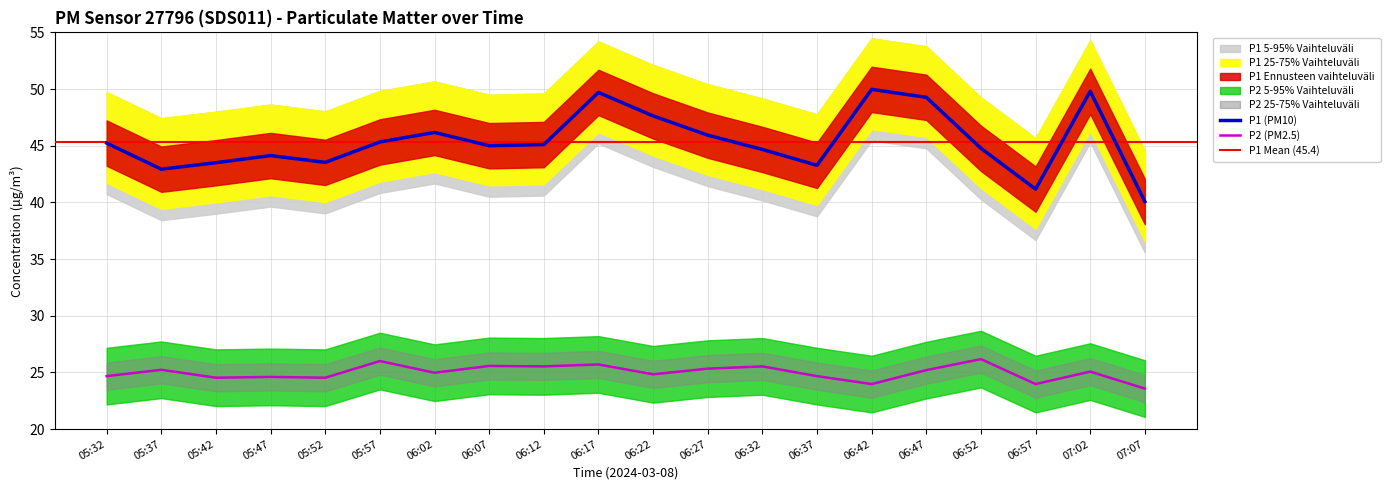

Between 06:02 and 07:02, which is larger?

07:02